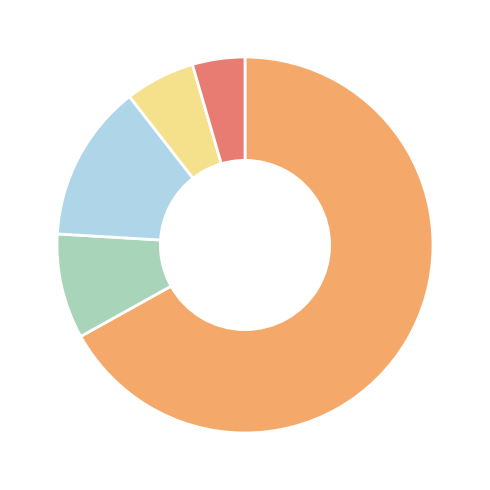

Does any single category account for the majority?

Yes